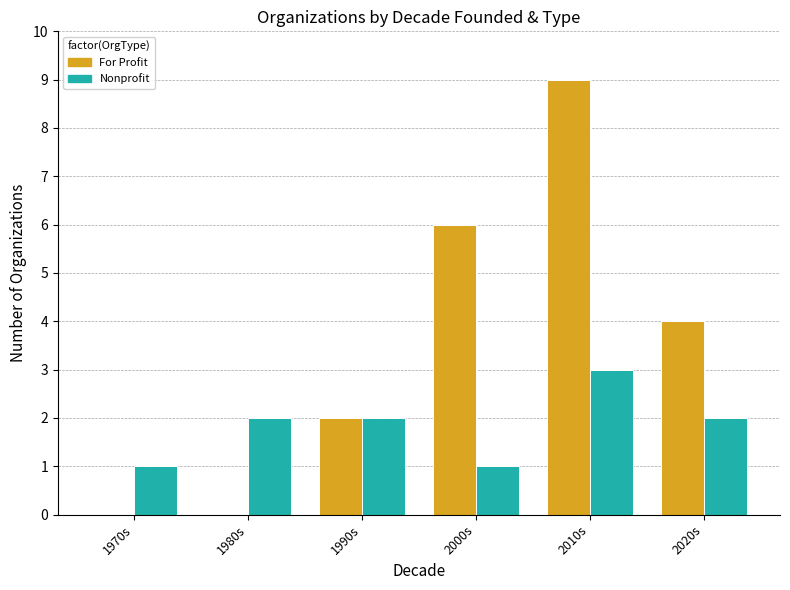

Which category has the highest value across all series?

2010s